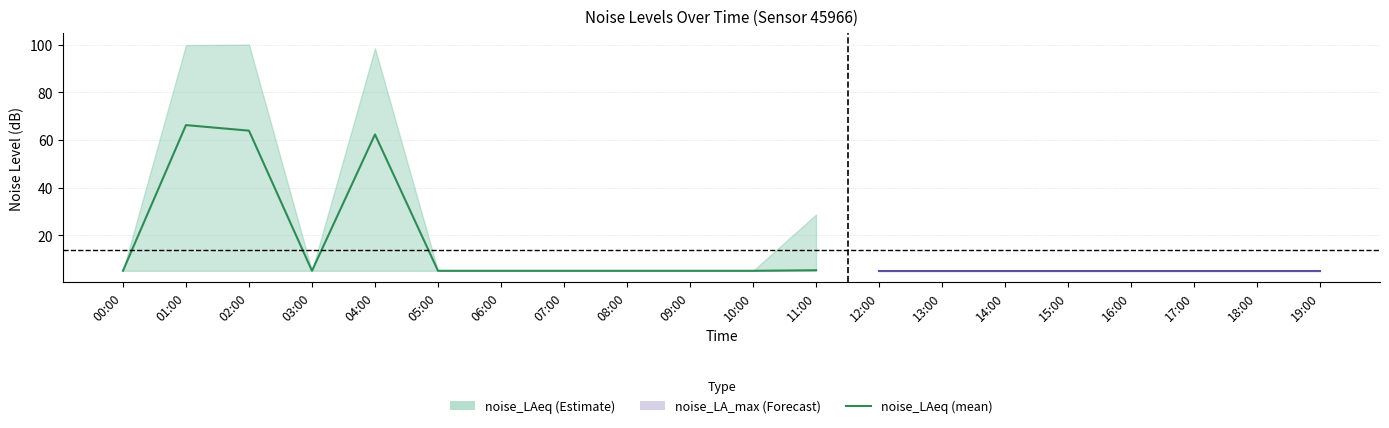

Reading left to right, extract all data points from this chart.

noise_LAeq: 5.0	66.2	63.9	5.0	62.3	5.0	5.0	5.0	5.0	5.0	5.0	5.2	5.0	5.0	5.0	5.0	5.0	5.0	5.0	5.0
noise_LA_max: 5.0	99.9	100.1	5.0	98.5	5.0	5.0	5.0	5.0	5.0	5.0	28.7	5.0	5.0	5.0	5.0	5.0	5.0	5.0	5.0
noise_LA_min: 5.0	5.0	5.0	5.0	5.0	5.0	5.0	5.0	5.0	5.0	5.0	5.0	5.0	5.0	5.0	5.0	5.0	5.0	5.0	5.0